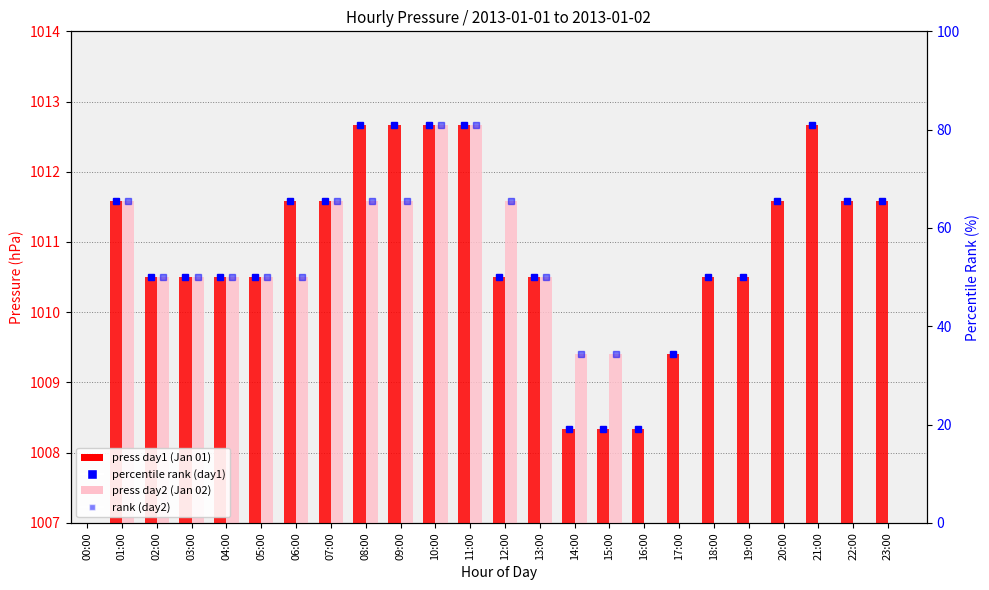

What is the total value across all series at 05:00?

2021.0